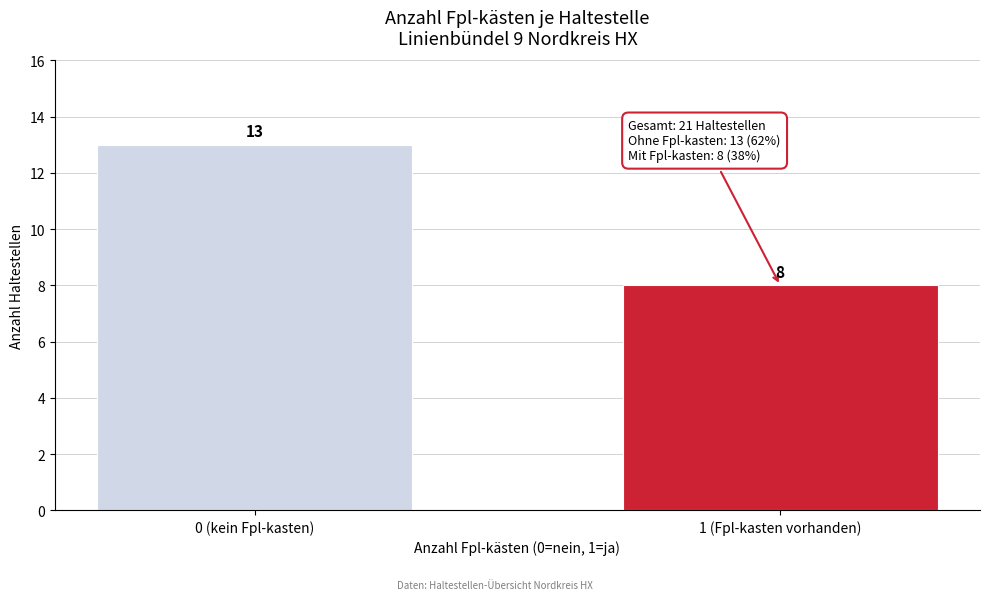

Reading left to right, transcribe all the data shown in this chart.

0 (kein Fpl-kasten)=13	1 (Fpl-kasten vorhanden)=8